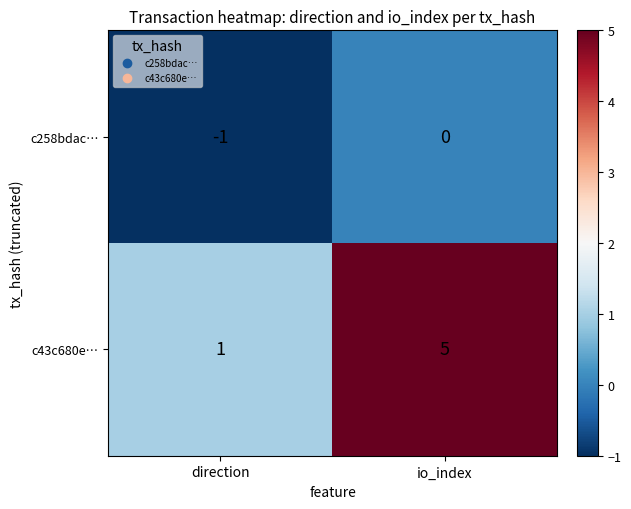

The value of c258bdac… at io_index is -1. True or false?

False